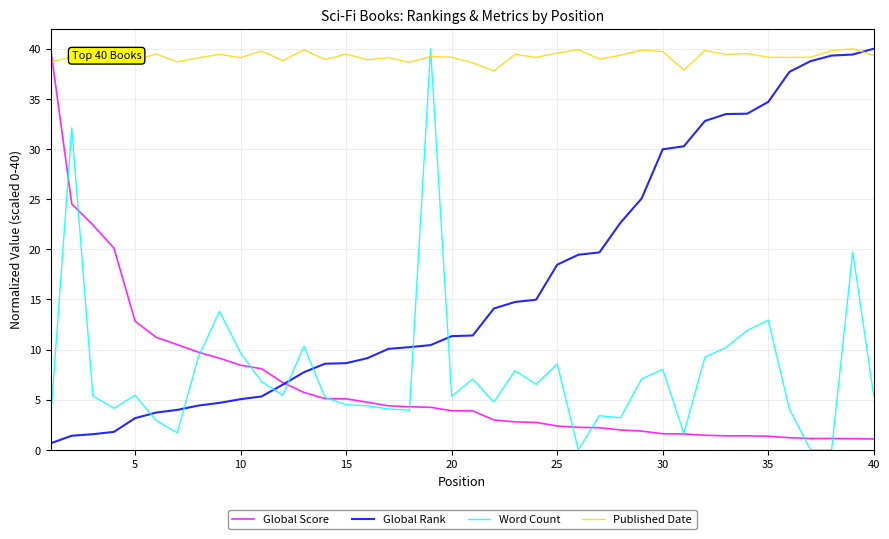

What is the maximum value for Published Date?

40.0